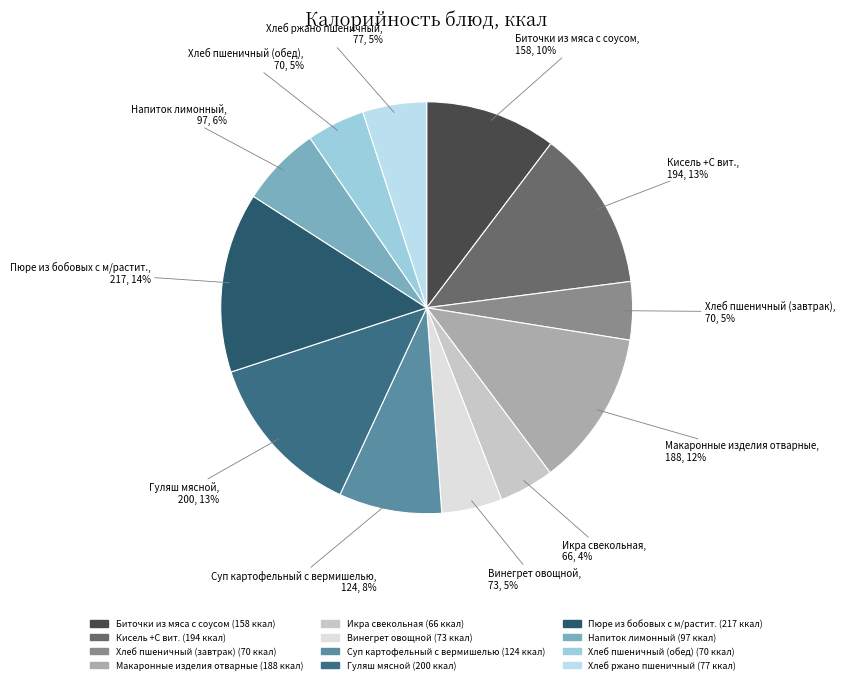

Count the number of slices in the pie.

12